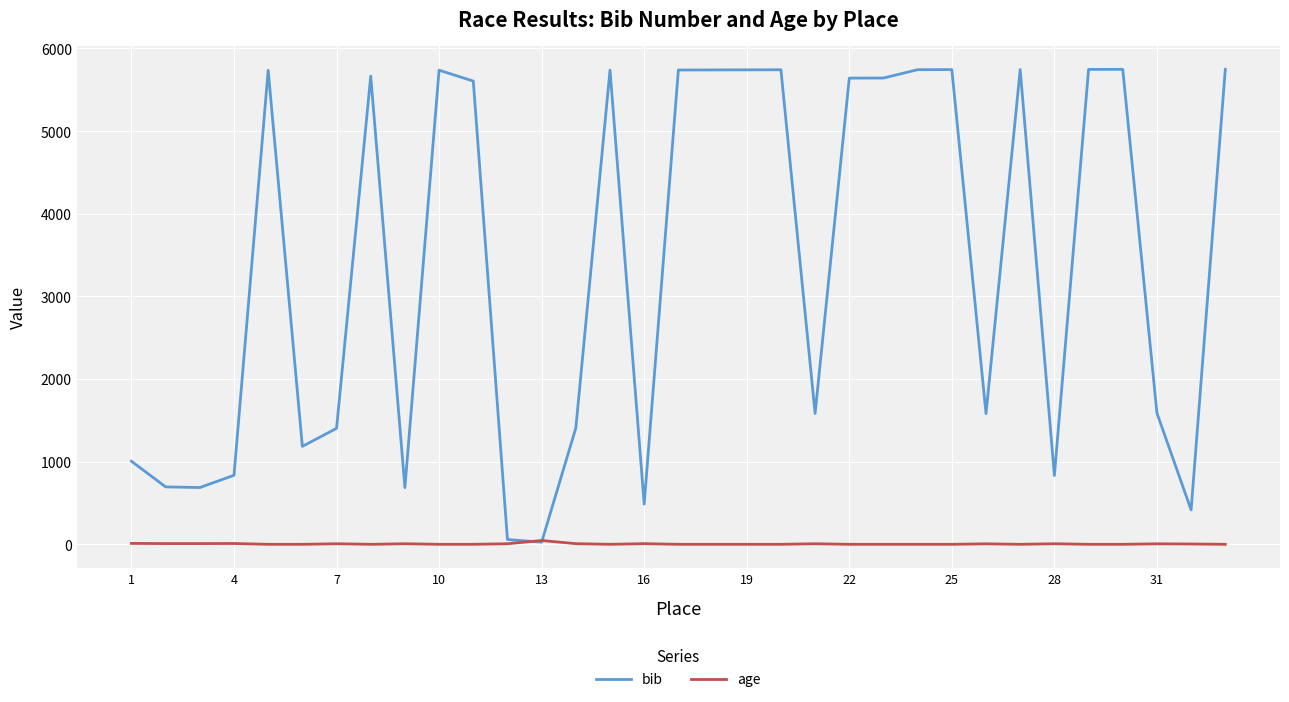

What is the maximum value for age?

46